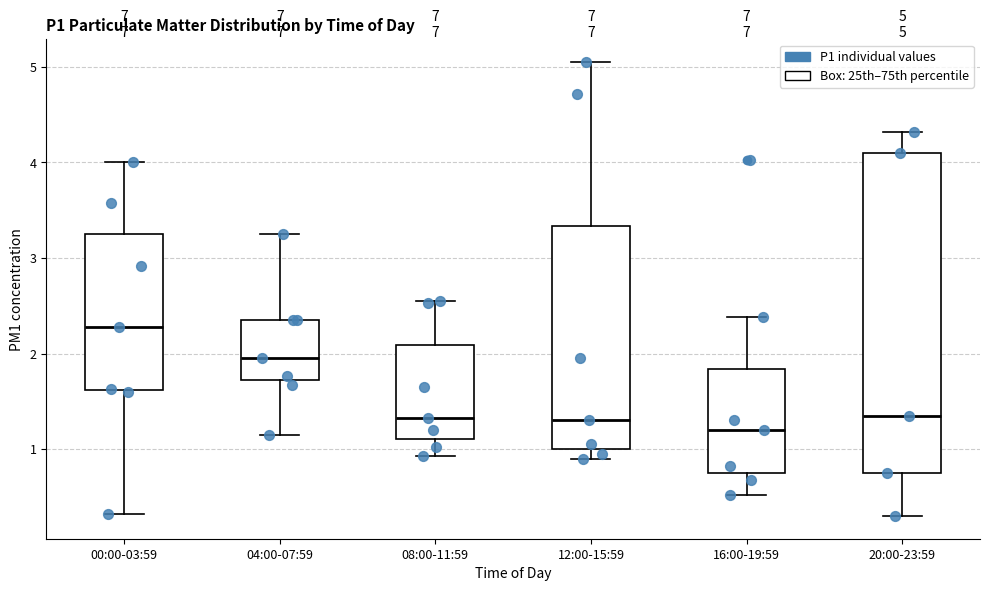

Comparing the boxes themselves (not the whiskers), which one is the tallest?

20:00-23:59